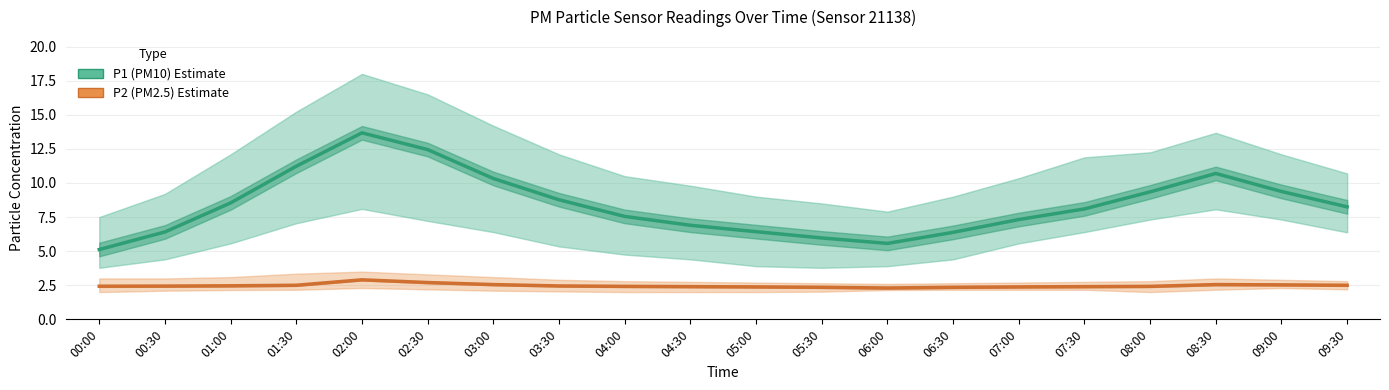

Is this an area chart (filled region under the line)?

No